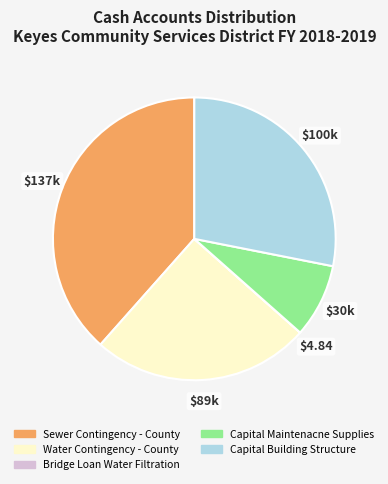

Which has a higher value, Water Contingency - County or Sewer Contingency - County?

Sewer Contingency - County